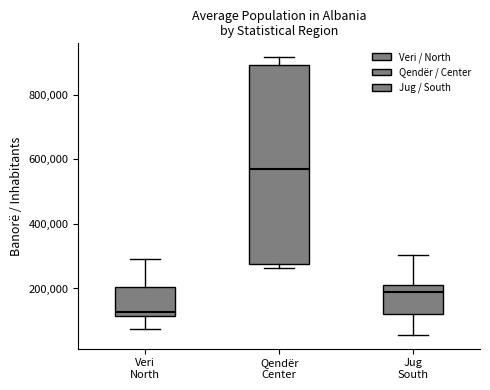

Where does the median line of the box for Qendër Center sit on the y-axis? The values are not printed on the chart, so give them approximately, as read against the axis.

560000